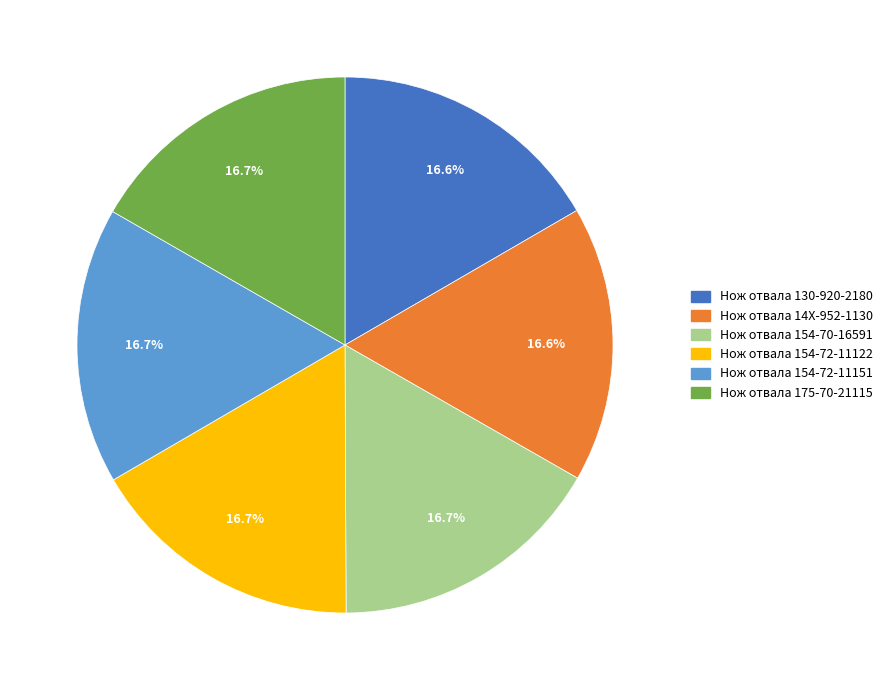

To the nearest percent, what percentage of the pie is Нож отвала 14X-952-1130?

17%